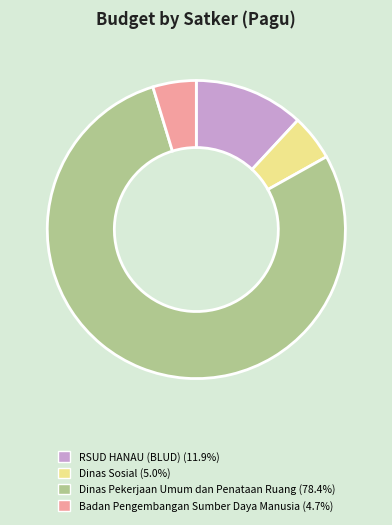

Is there any slice that represents more than half of the pie?

Yes